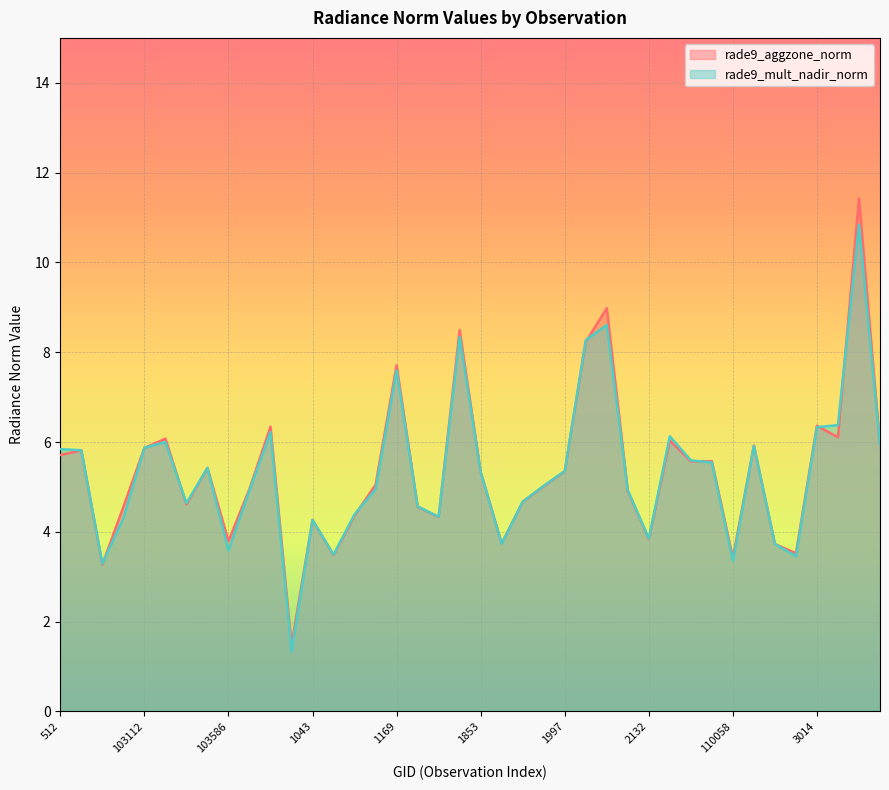

What is the difference between the maximum and minimum values in the rade9_aggzone_norm series?

9.9